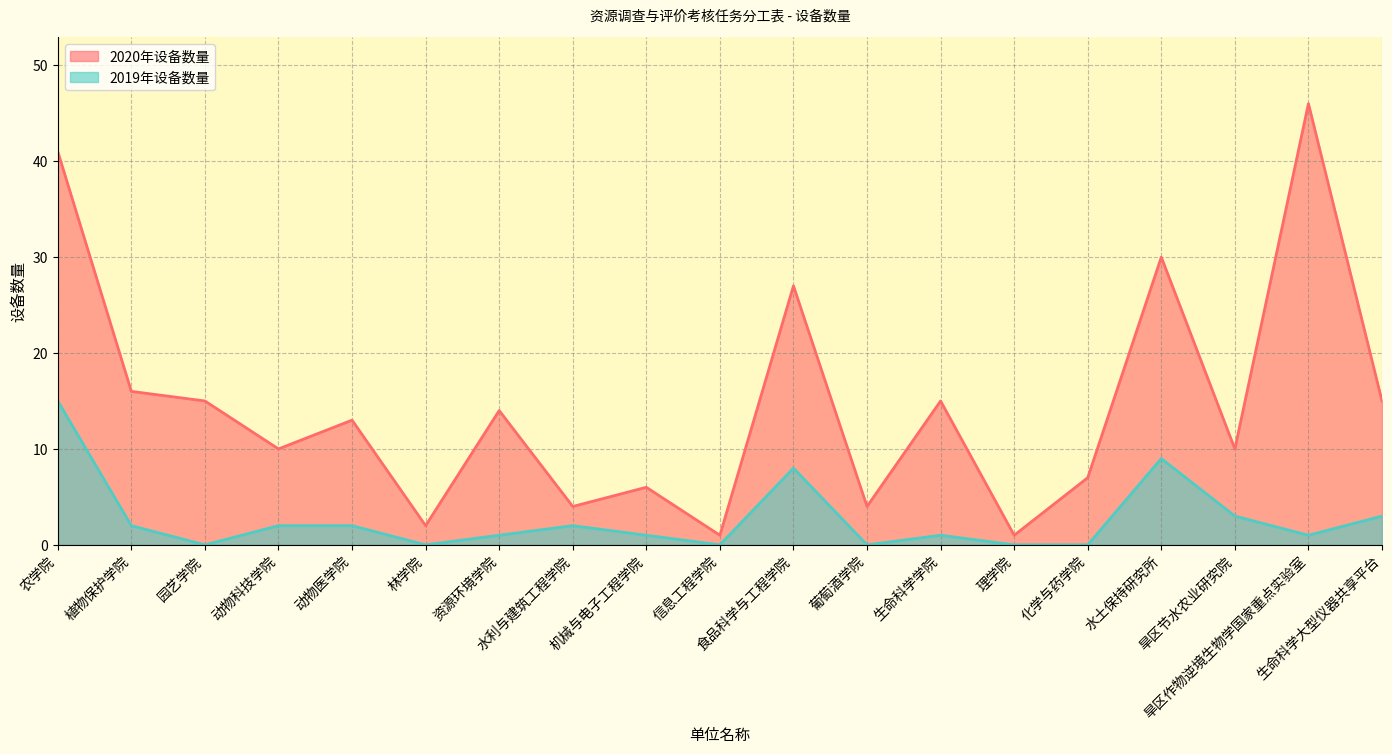

What value does the 2020年设备数量 series have at 旱区节水农业研究院?

10